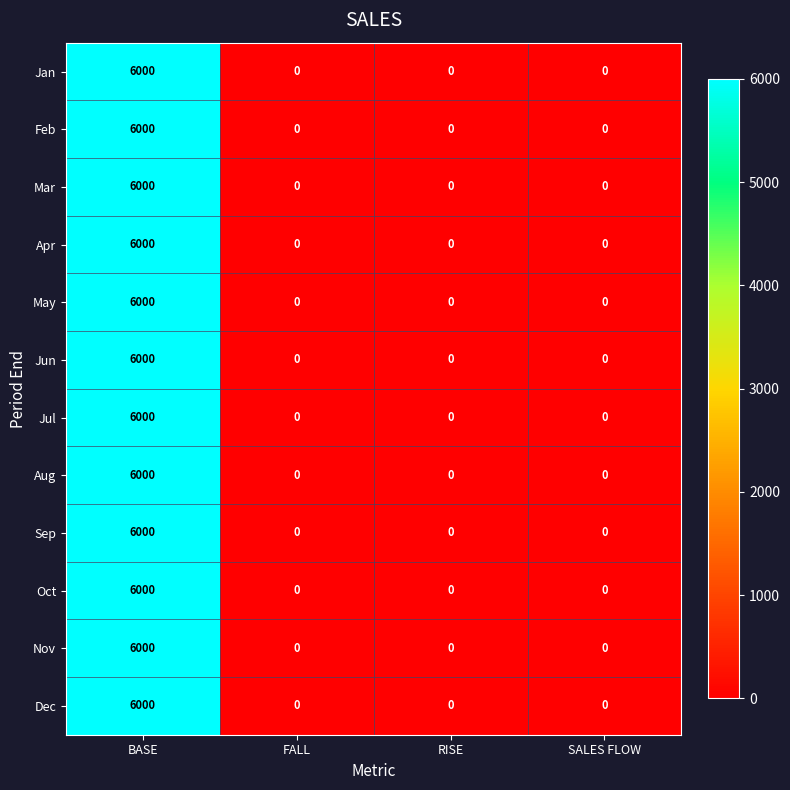

What is the sum of the Sep values at FALL and BASE?

6000